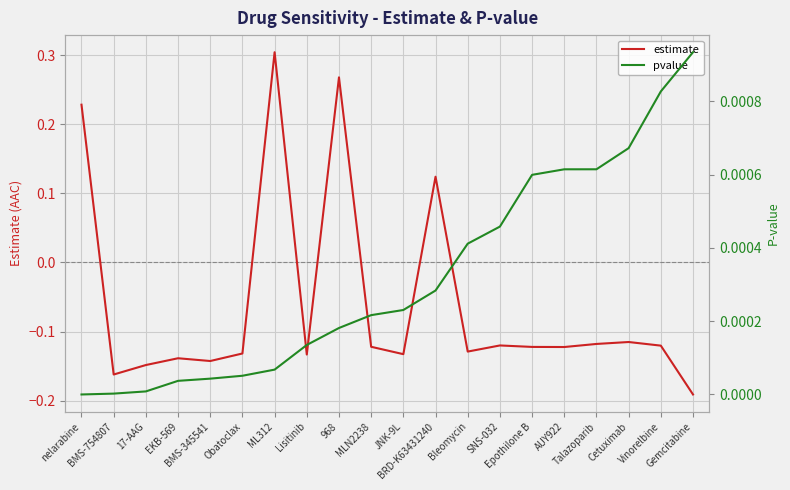

At which category does estimate reach its first local valley?

BMS-754807